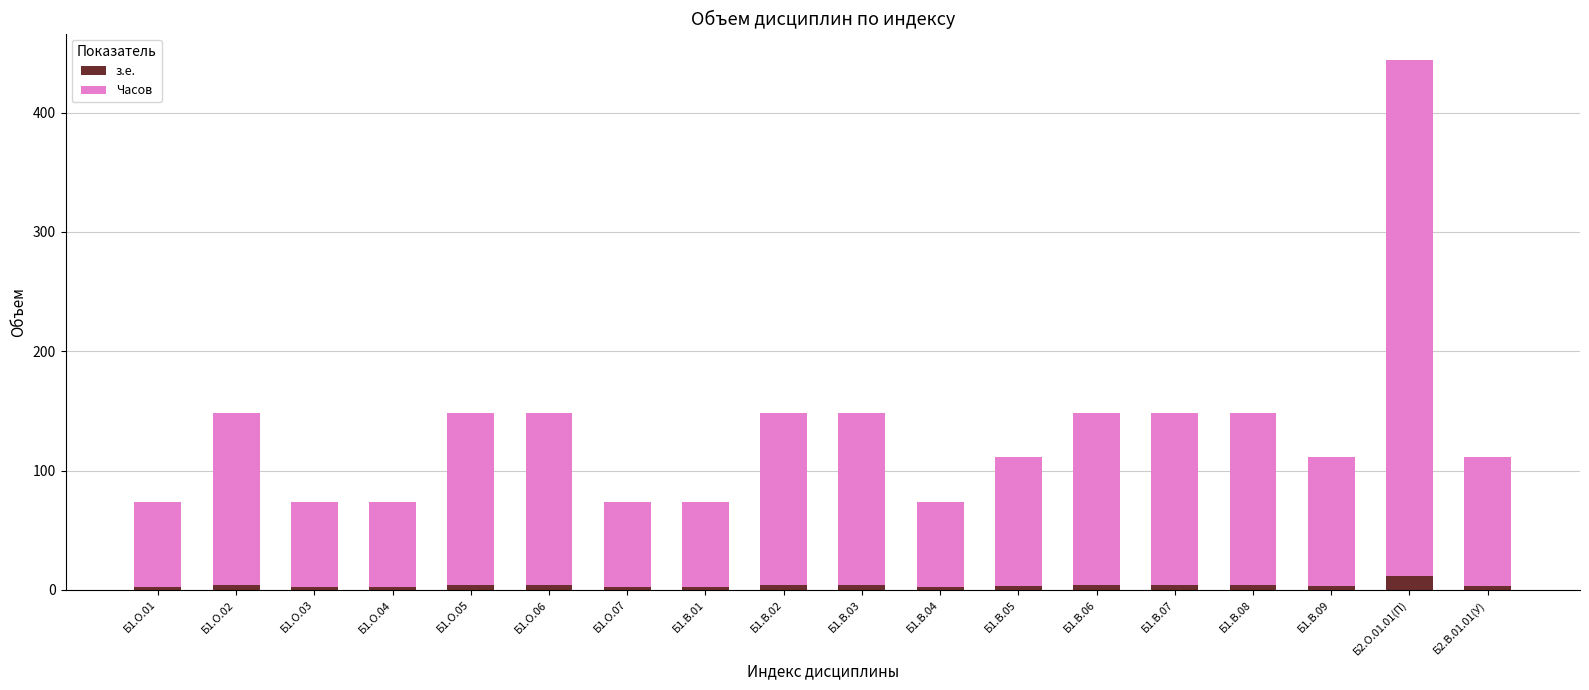

What is the average value of the з.е. series?

4